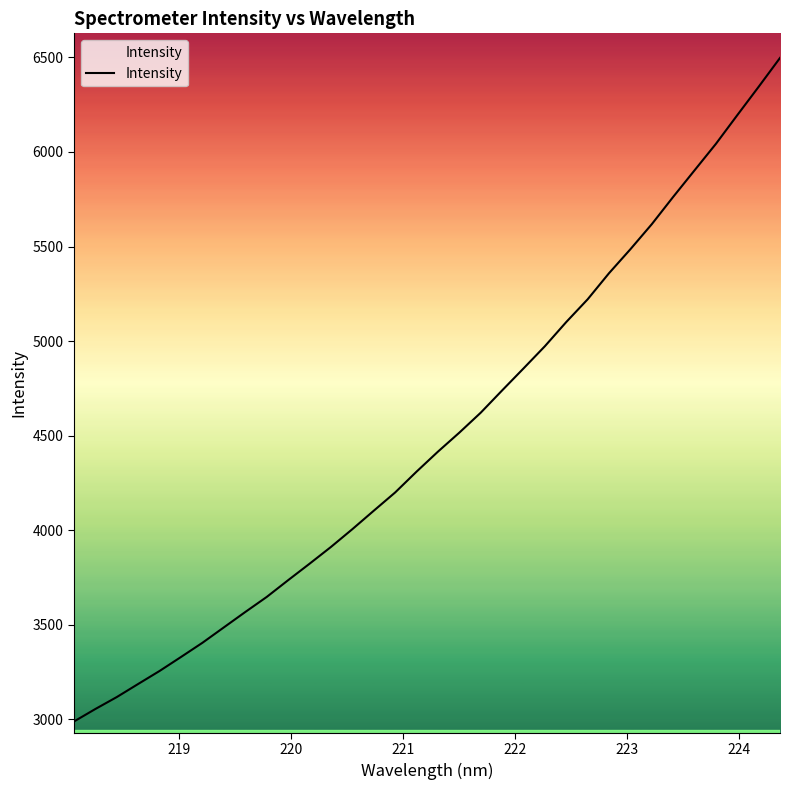

How many series are shown in this chart?

1